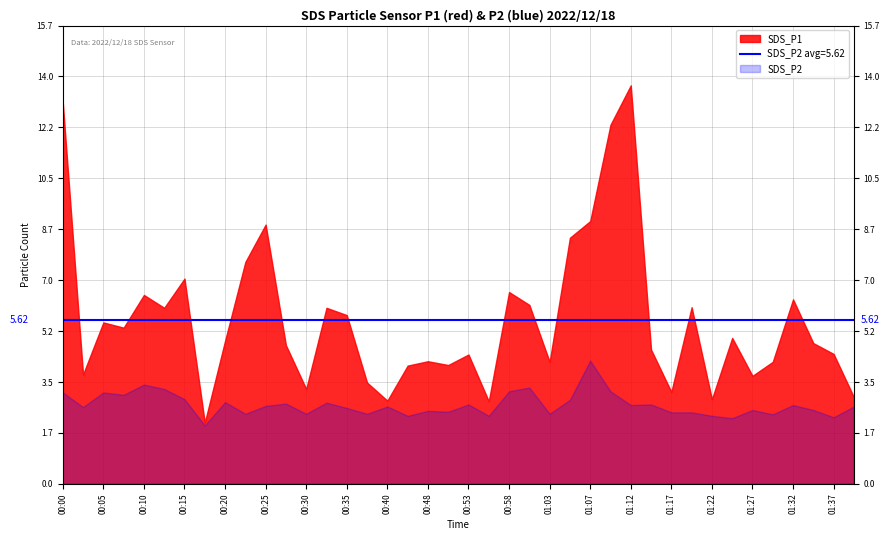

Reading left to right, what are all the values shown in this chart?

SDS_P1: 13.1	3.8	5.5	5.3	6.5	6.0	7.0	2.1	4.9	7.6	8.9	4.8	3.2	6.0	5.8	3.5	2.9	4.0	4.2	4.1	4.4	2.8	6.6	6.1	4.2	8.4	9.0	12.3	13.7	4.6	3.1	6.0	2.9	5.0	3.7	4.2	6.3	4.8	4.5	3.0
SDS_P2: 3.1	2.6	3.1	3.0	3.4	3.2	2.9	2.0	2.8	2.4	2.7	2.8	2.4	2.8	2.6	2.4	2.6	2.3	2.5	2.5	2.7	2.3	3.2	3.3	2.4	2.9	4.2	3.2	2.7	2.7	2.5	2.5	2.3	2.2	2.5	2.4	2.7	2.5	2.3	2.6